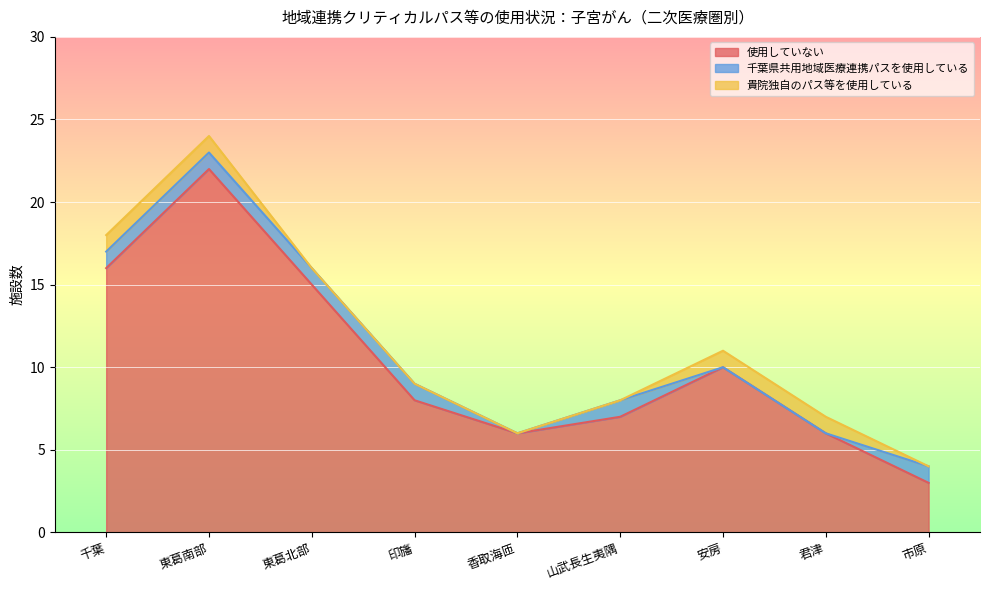

What is the sum of all 貴院独自のパス等を使用している values?

4